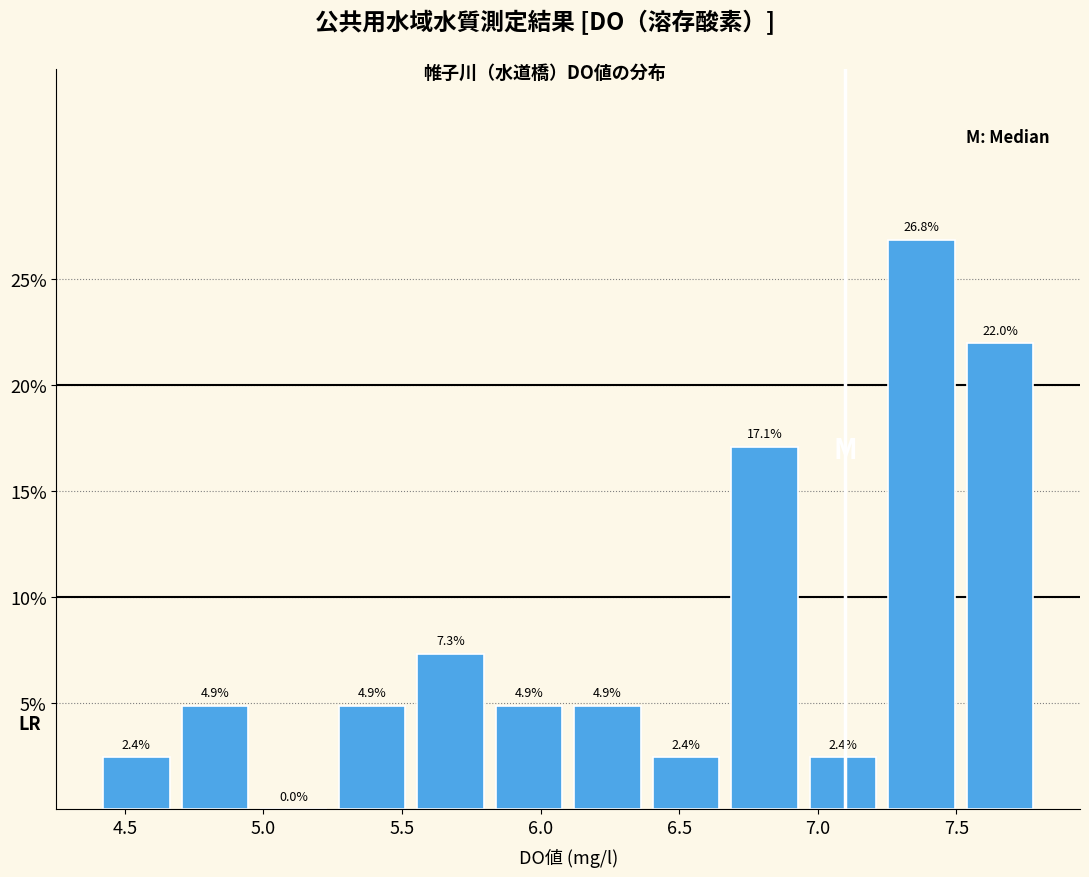

Reading left to right, list every bar in this chart as the range it spans on the x-axis followed by its height. The bar edges are not printed on the chart, so give them approximately, as read against the axis.

4.40 to 4.70: 2.4
4.70 to 4.95: 4.9
4.95 to 5.25: 0.0
5.25 to 5.55: 4.9
5.55 to 5.80: 7.3
5.80 to 6.10: 4.9
6.10 to 6.40: 4.9
6.40 to 6.65: 2.4
6.65 to 6.95: 17.1
6.95 to 7.25: 2.4
7.25 to 7.50: 26.8
7.50 to 7.80: 22.0